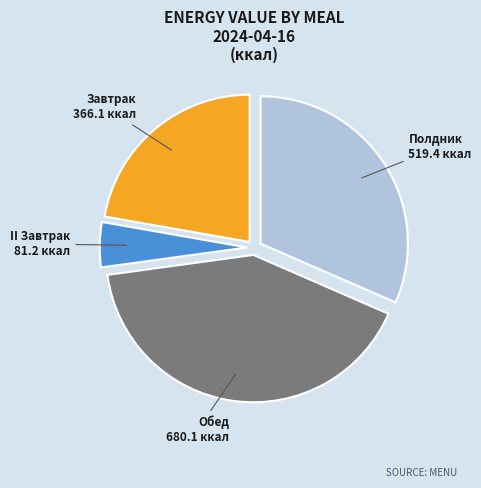

Rank the categories by value from lowest to highest.

II Завтрак, Завтрак, Полдник, Обед